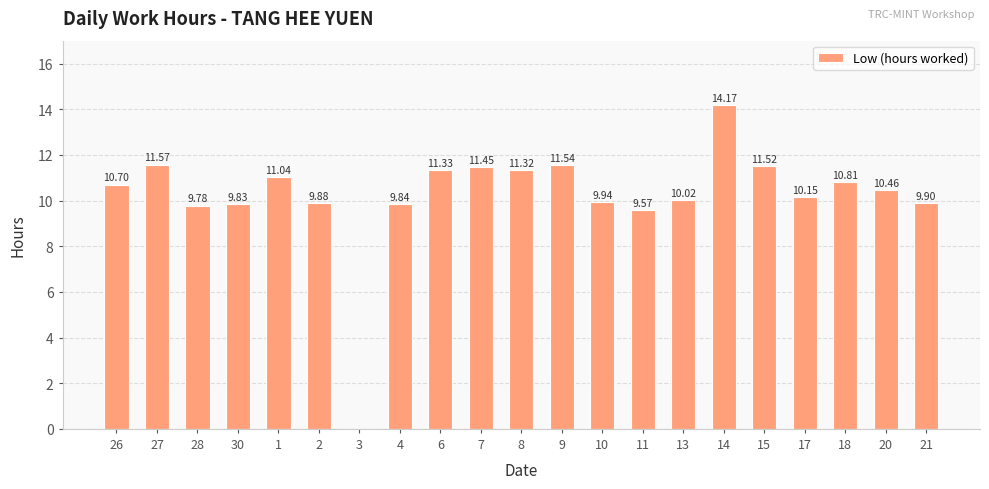

Where is the data nearest to the value 7?

11